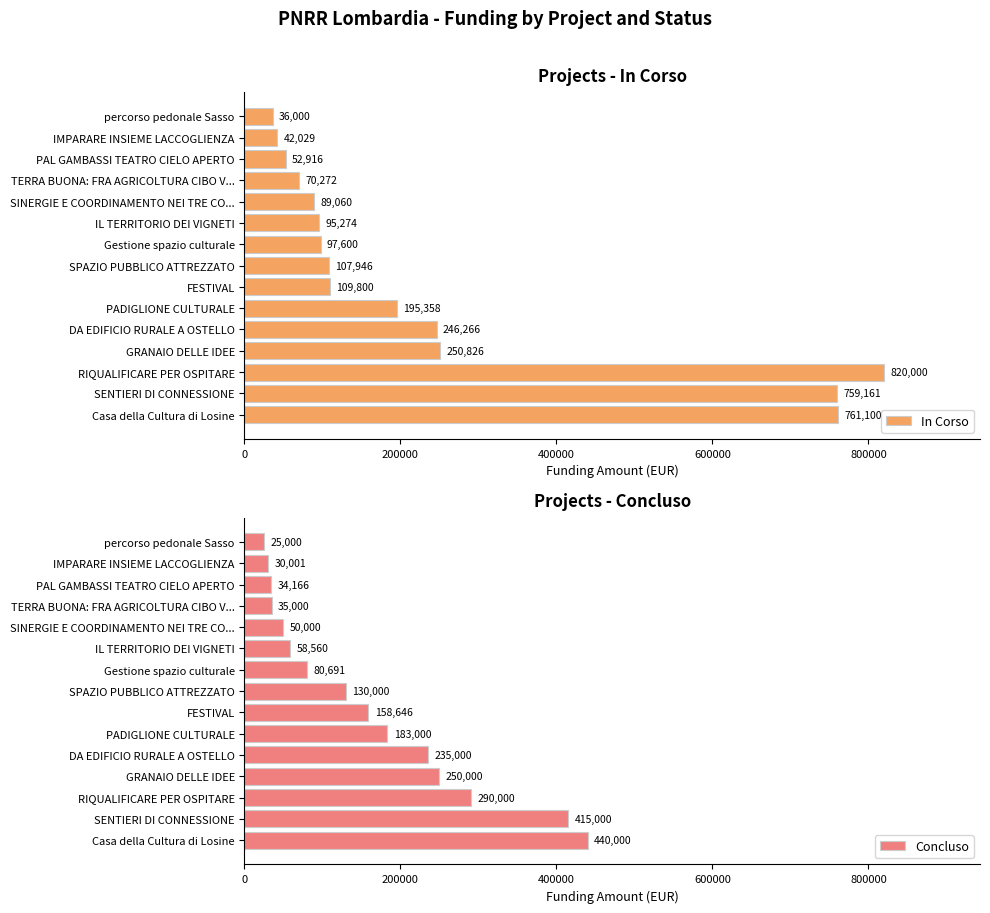

Rank the series by their maximum value, from highest to lowest.

In Corso, Concluso